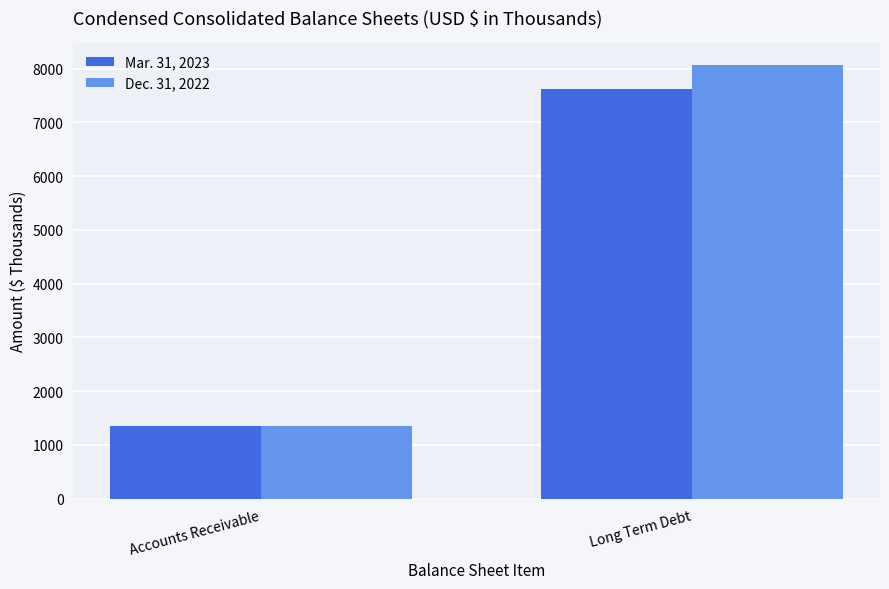

Which series has the widest spread of values?

Dec. 31, 2022